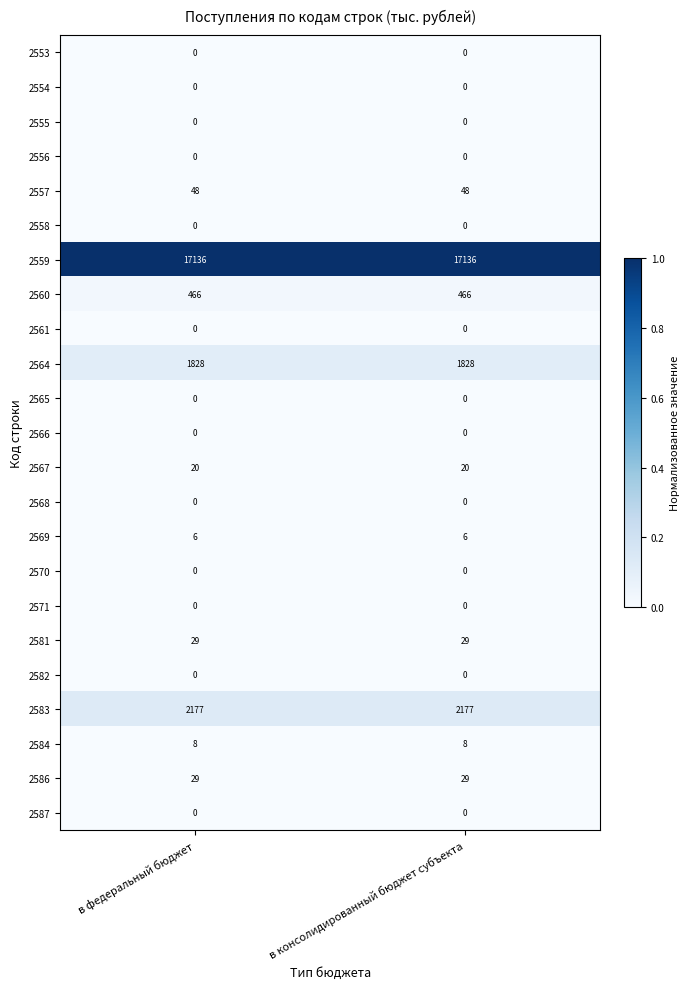

What is the approximate value of 2583 at в федеральный бюджет?

2177